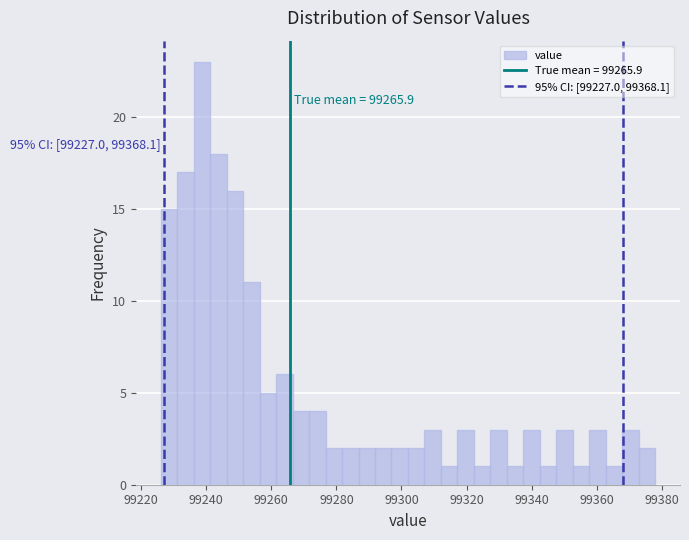

Read against the x-axis, roughly where is the centre of the tallest bar?

99238